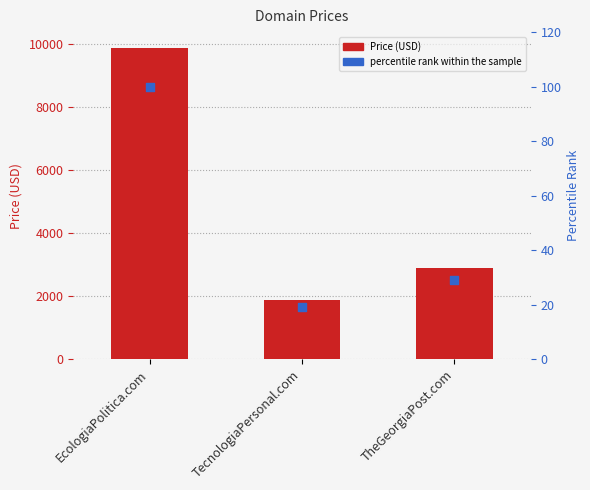

Which series has the largest Y range (max minus min)?

Price